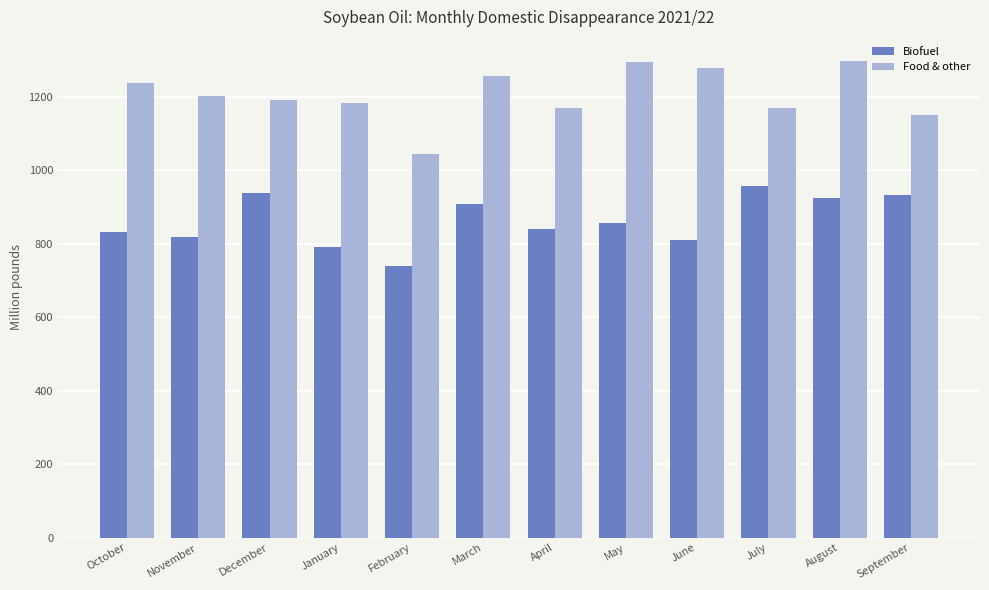

How many series are shown in this chart?

2